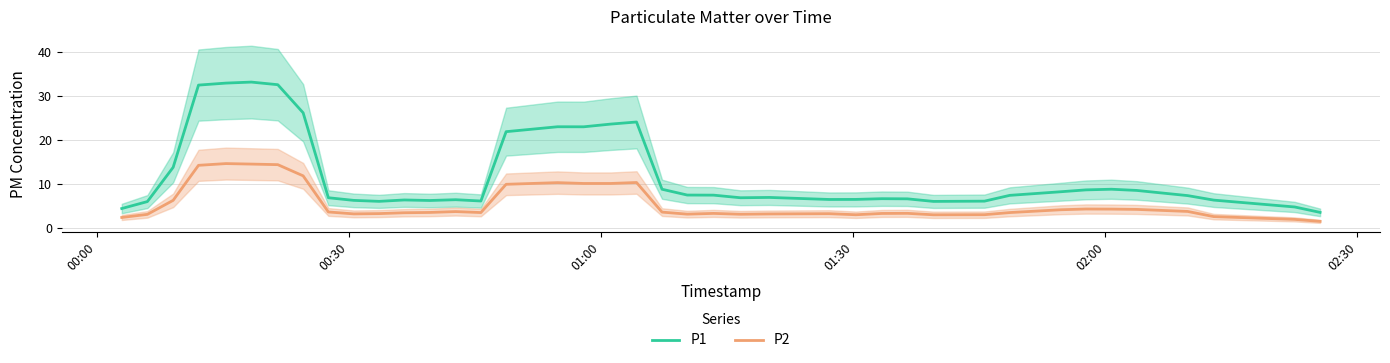

What is the minimum value for P2?

1.4